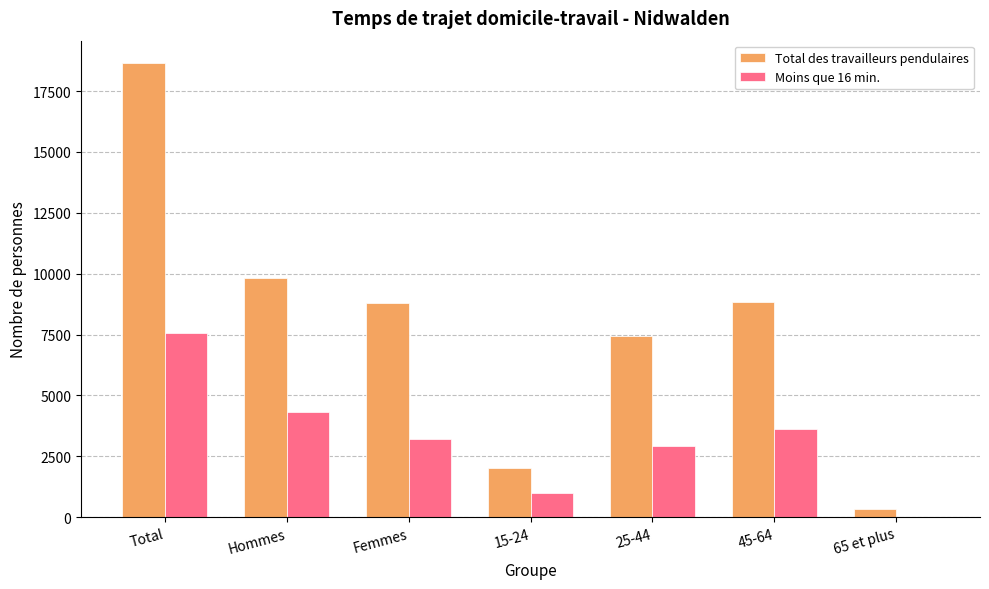

What is the total value across all series at 15-24?

2986.2